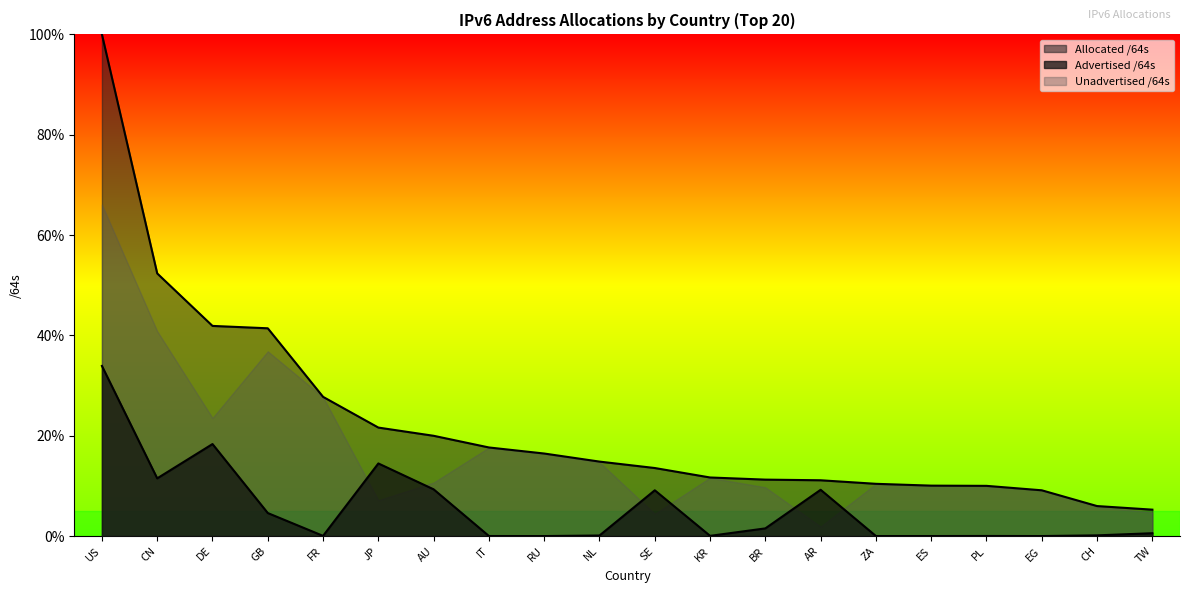

In Advertised /64s, how many points are higher than both neighbors (excluding endpoints)?

5